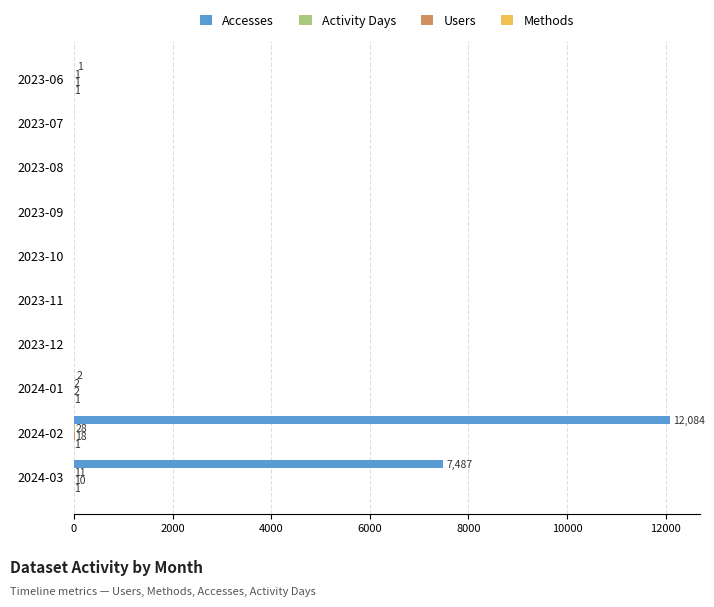

What is the maximum value shown in the chart?

12084